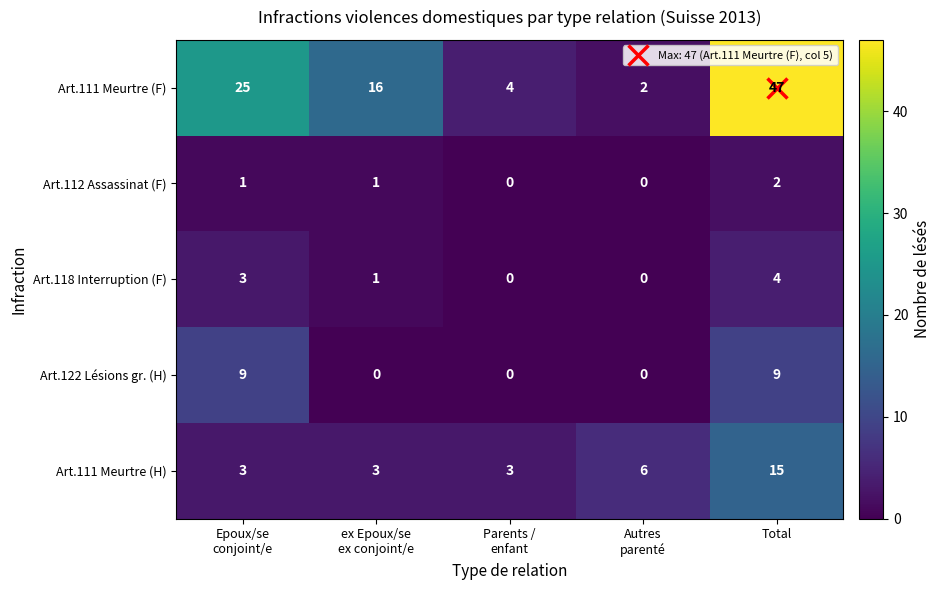

What is the difference between the maximum and minimum values in the Art.118 Interruption (F) series?

4